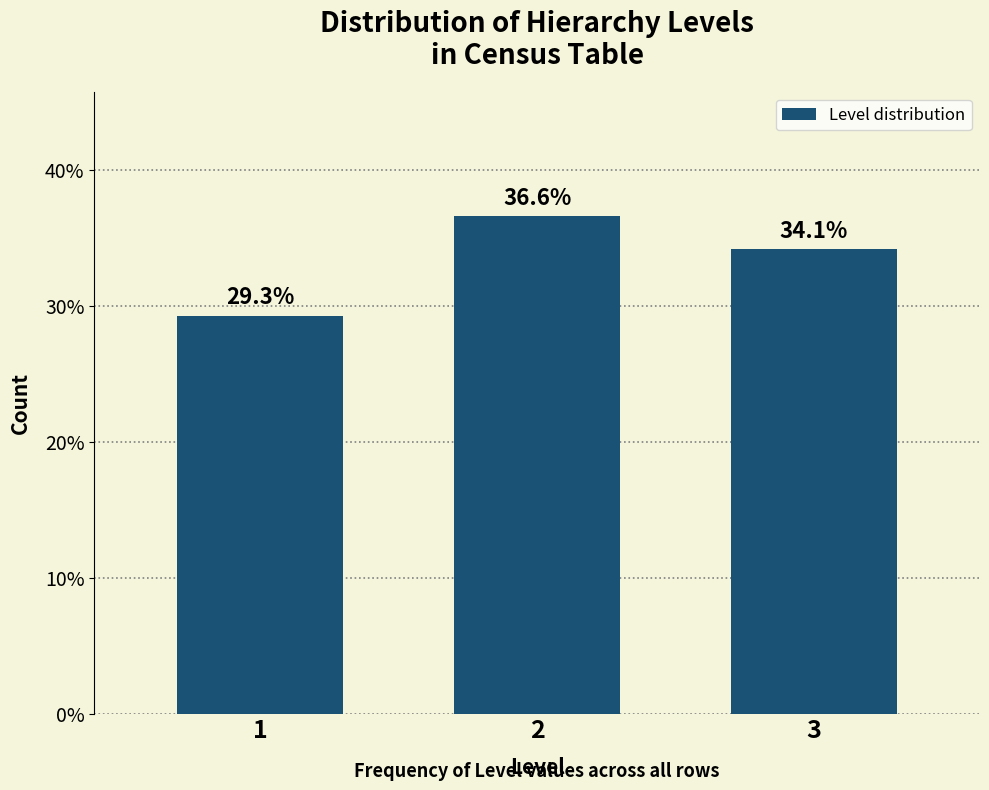

Reading right to left, list all the values displayed in this chart.

34.1	36.6	29.3